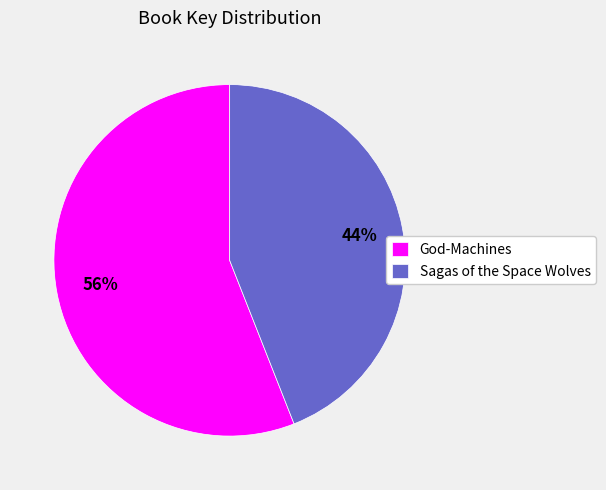

Is there any slice that represents more than half of the pie?

Yes